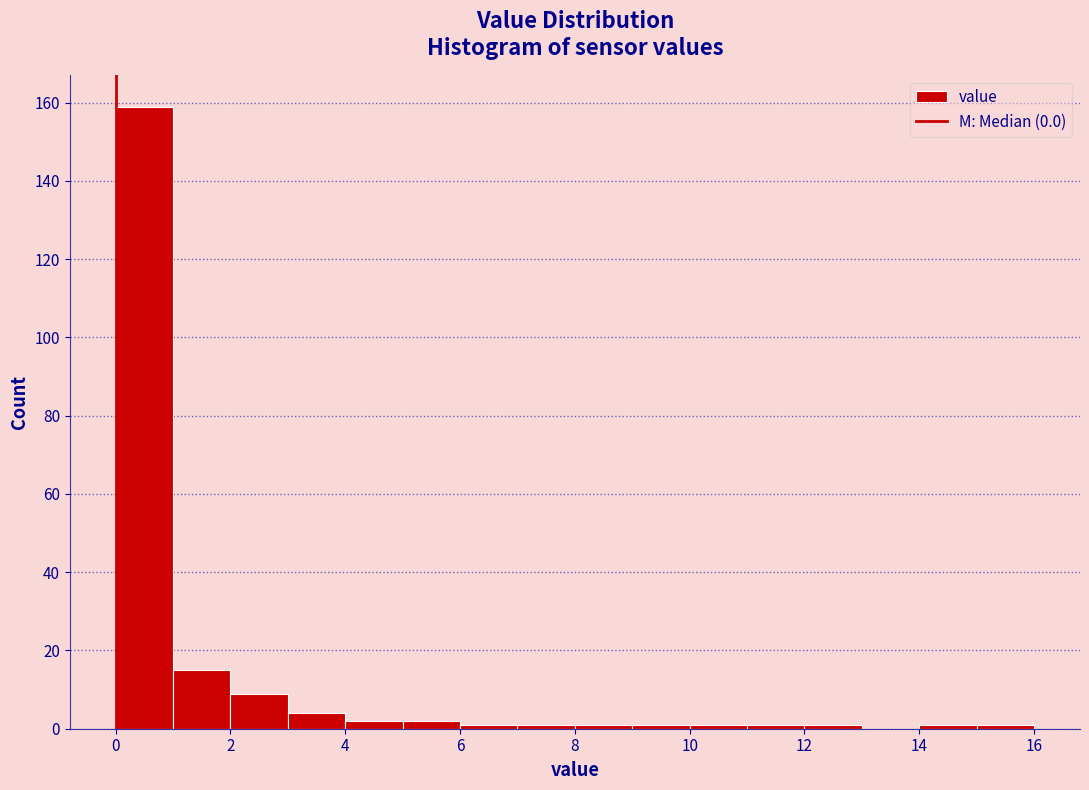

Which range on the x-axis has the tallest bar?

0 to 1